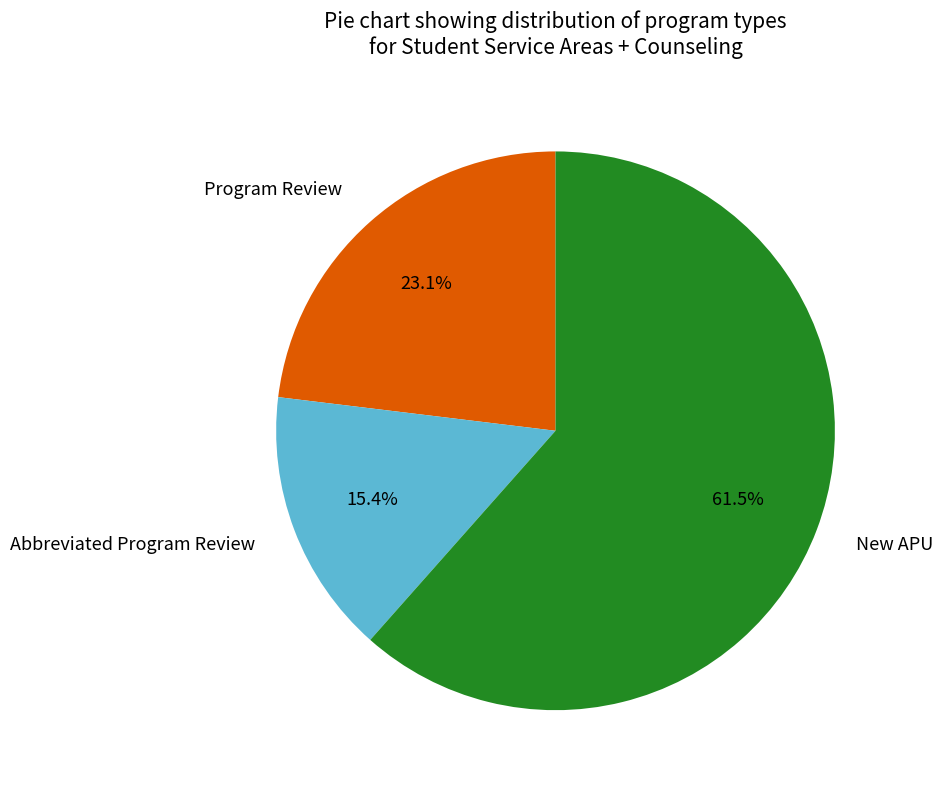

Does New APU account for over 50% of the chart?

Yes